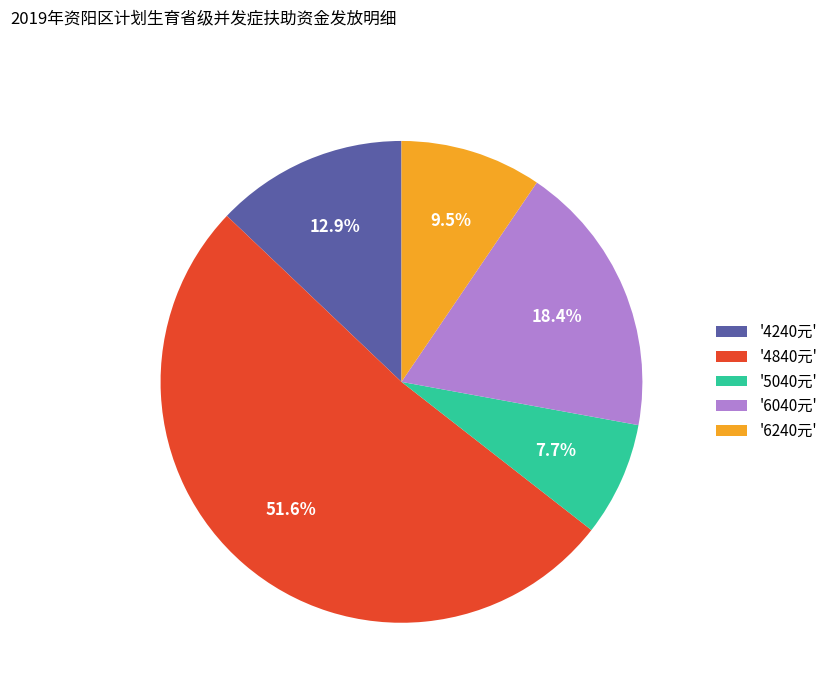

Approximately how many times larger is the value at '6240元' compared to '4240元'?

0.7